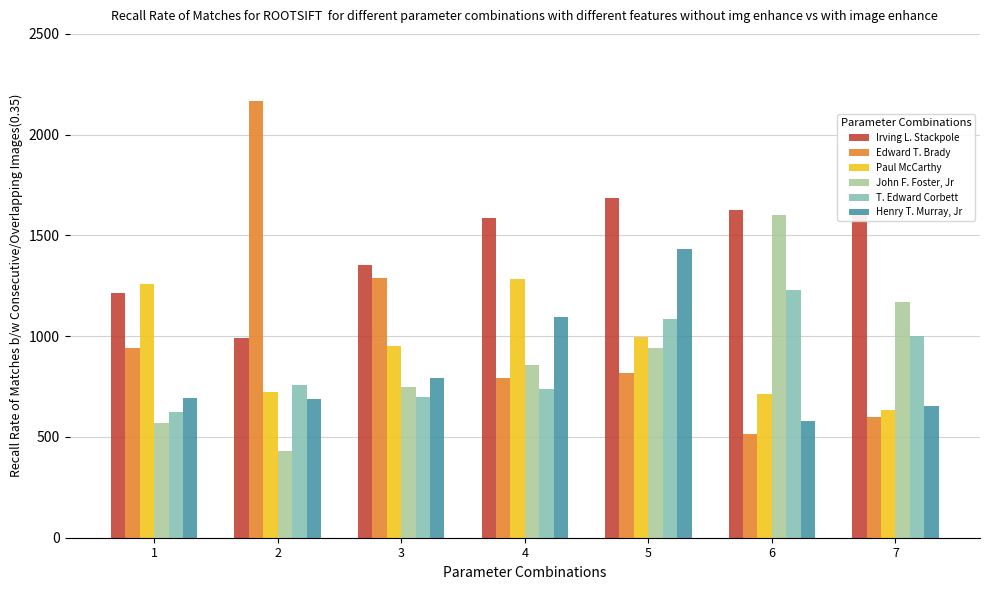

How many groups of bars are there?

7